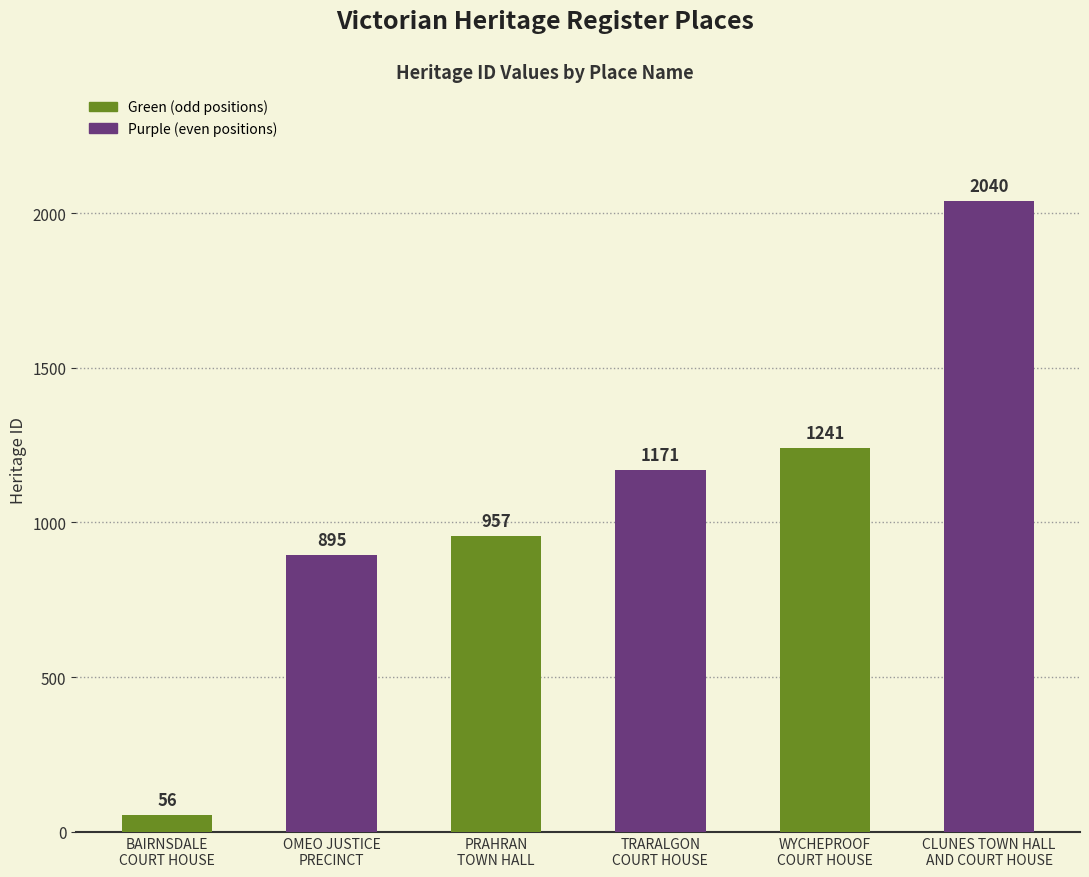

What is the change in value from BAIRNSDALE
COURT HOUSE to PRAHRAN
TOWN HALL?

+901